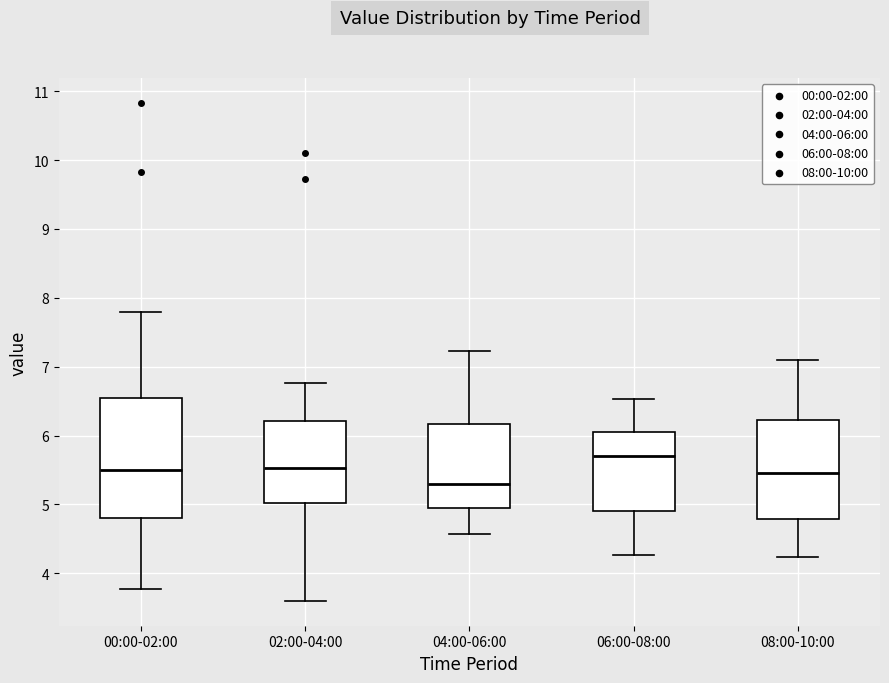

Comparing the boxes themselves (not the whiskers), which one is the tallest?

00:00-02:00